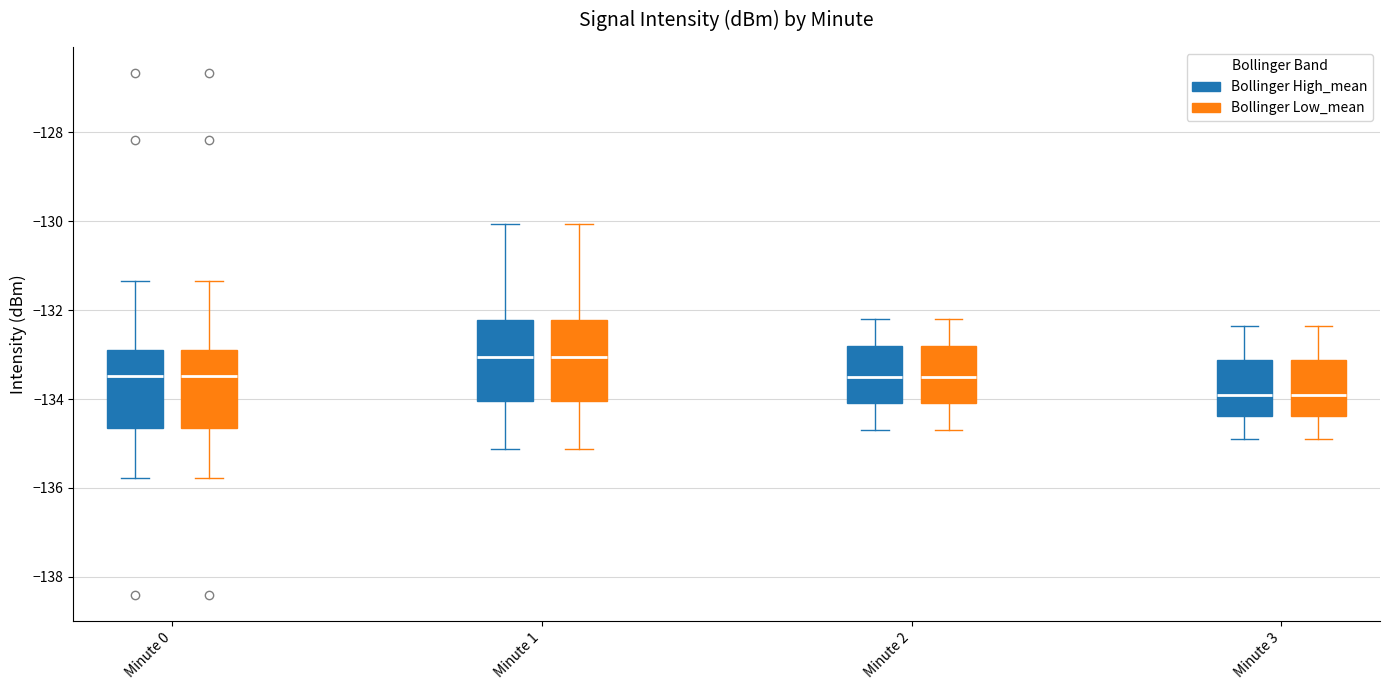

Where is the upper edge of the box for Minute 3 (Bollinger High_mean) on the y-axis? The values are not printed on the chart, so give them approximately, as read against the axis.

-133.2